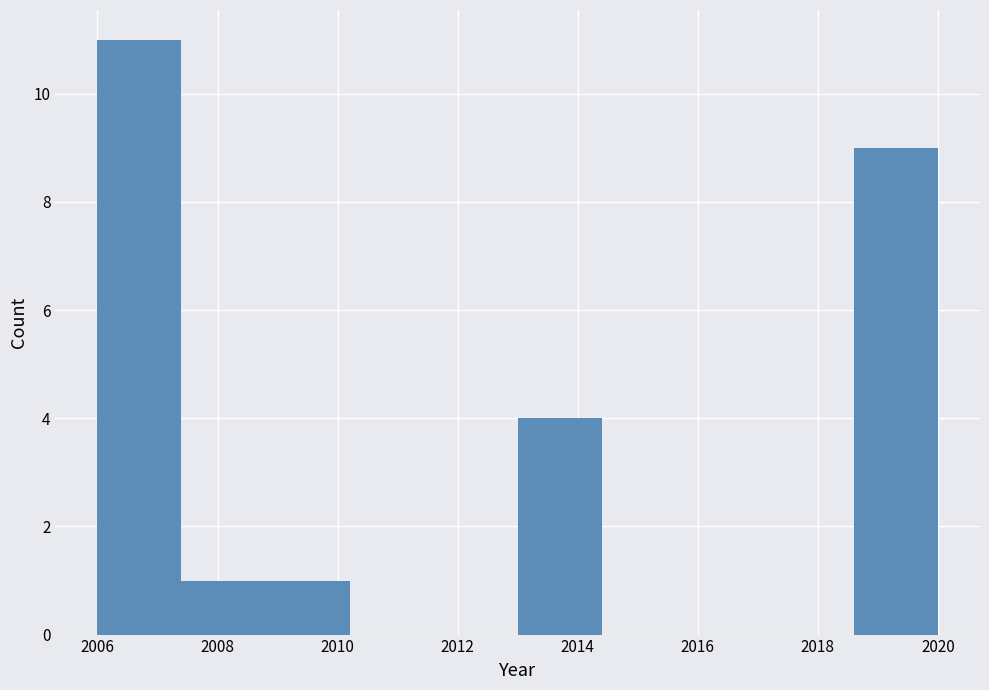

Reading left to right, transcribe this chart: for each bar, give the range it covers on the x-axis and its height. The values are not printed on the chart, so give them approximately, as read against the axis.

2006.0 to 2007.4: 11
2007.4 to 2008.8: 1
2008.8 to 2010.2: 1
2010.2 to 2011.6: 0
2011.6 to 2013.0: 0
2013.0 to 2014.4: 4
2014.4 to 2015.8: 0
2015.8 to 2017.2: 0
2017.2 to 2018.6: 0
2018.6 to 2020.0: 9